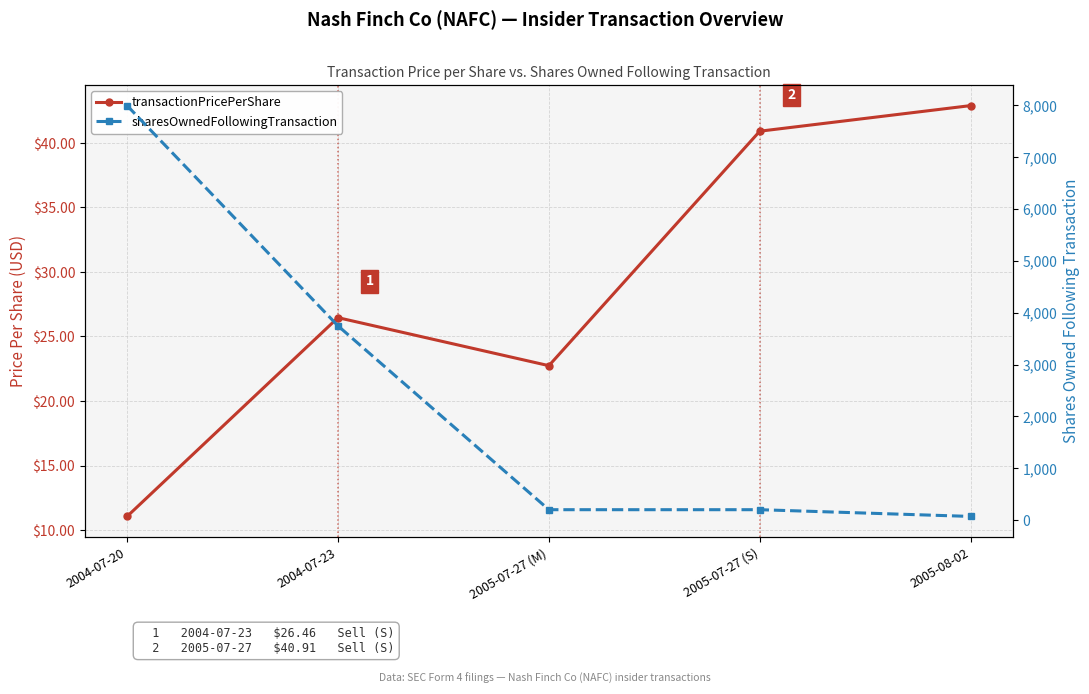

True or false: sharesOwnedFollowingTransaction and transactionPricePerShare cross at least once.

False